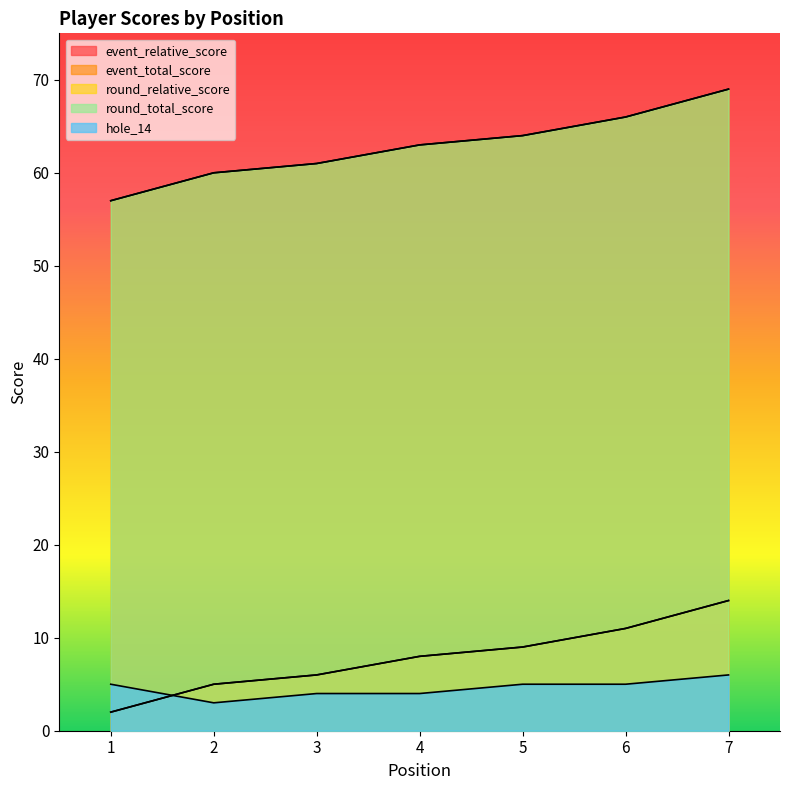

Where does the event_relative_score series first go above 8?

5